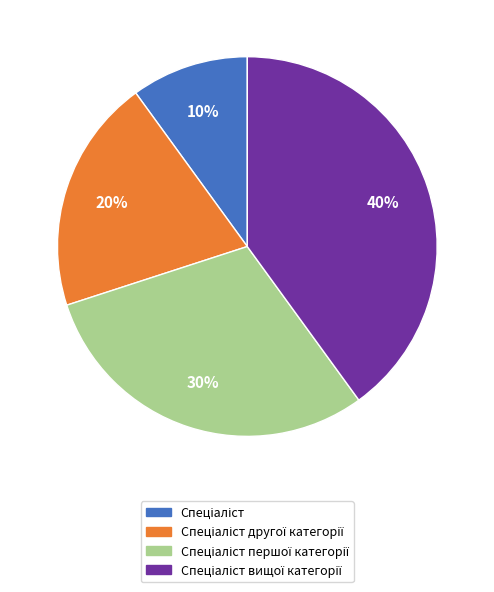

Is there any slice that represents more than half of the pie?

No